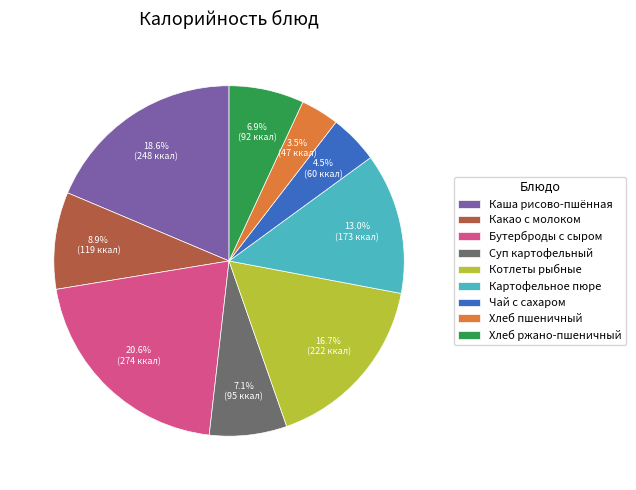

Count the number of slices in the pie.

9